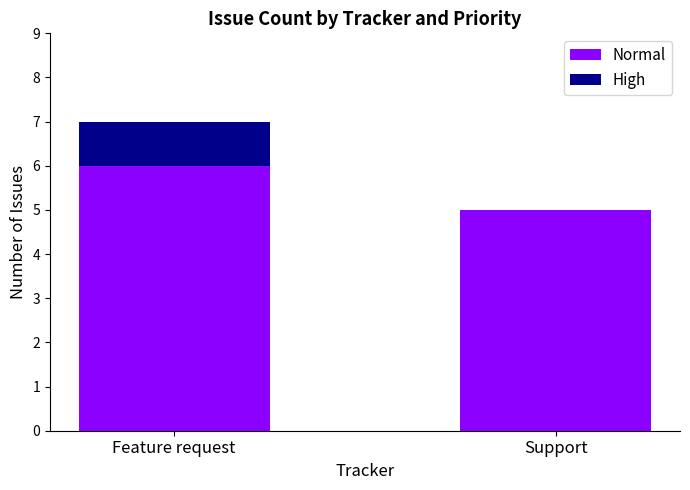

The value of Normal at Feature request is 6. True or false?

True